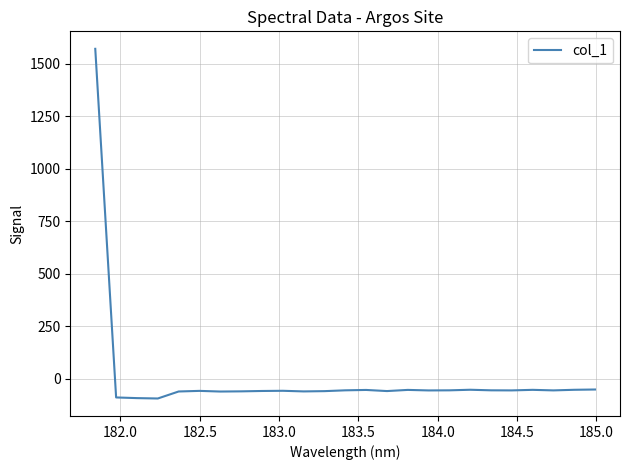

What is the smallest value displayed?

-95.0